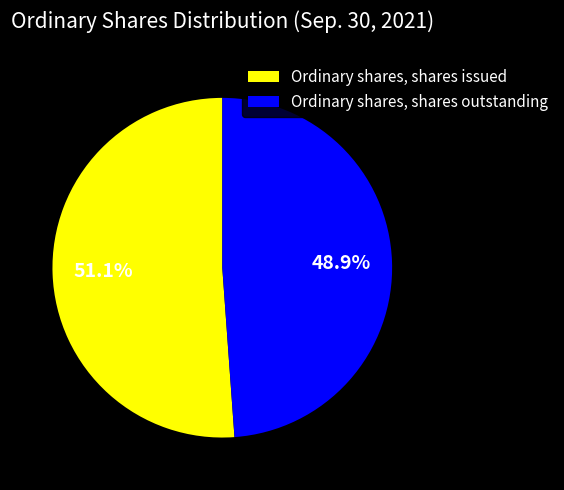

Between Ordinary shares, shares issued and Ordinary shares, shares outstanding, which is larger?

Ordinary shares, shares issued